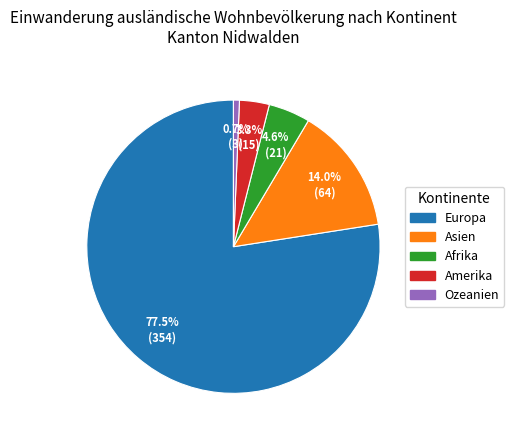

Which slice represents more than half of the pie?

Europa